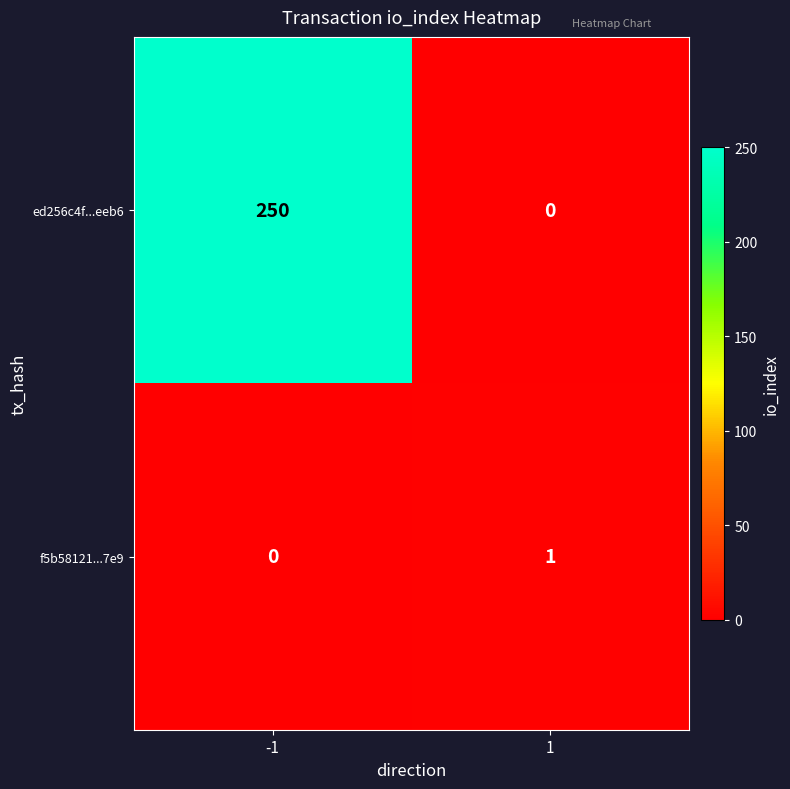

Which series has the widest spread of values?

ed256c4f...eeb6